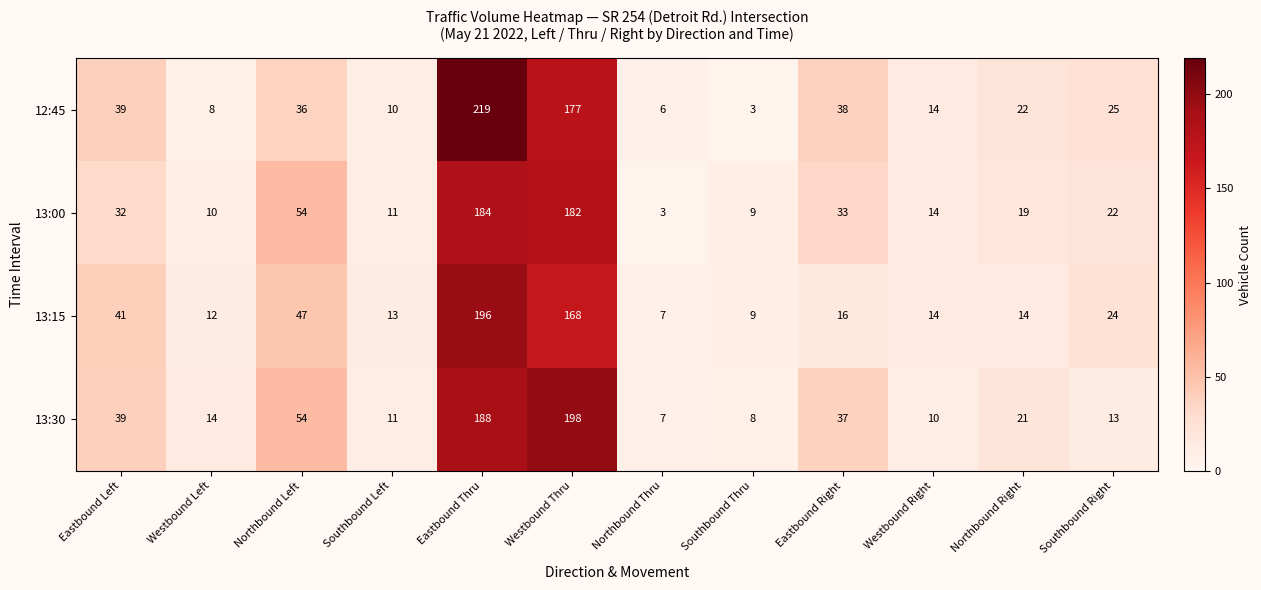

True or false: 12:45 has a value of 36 at Northbound Left.

True